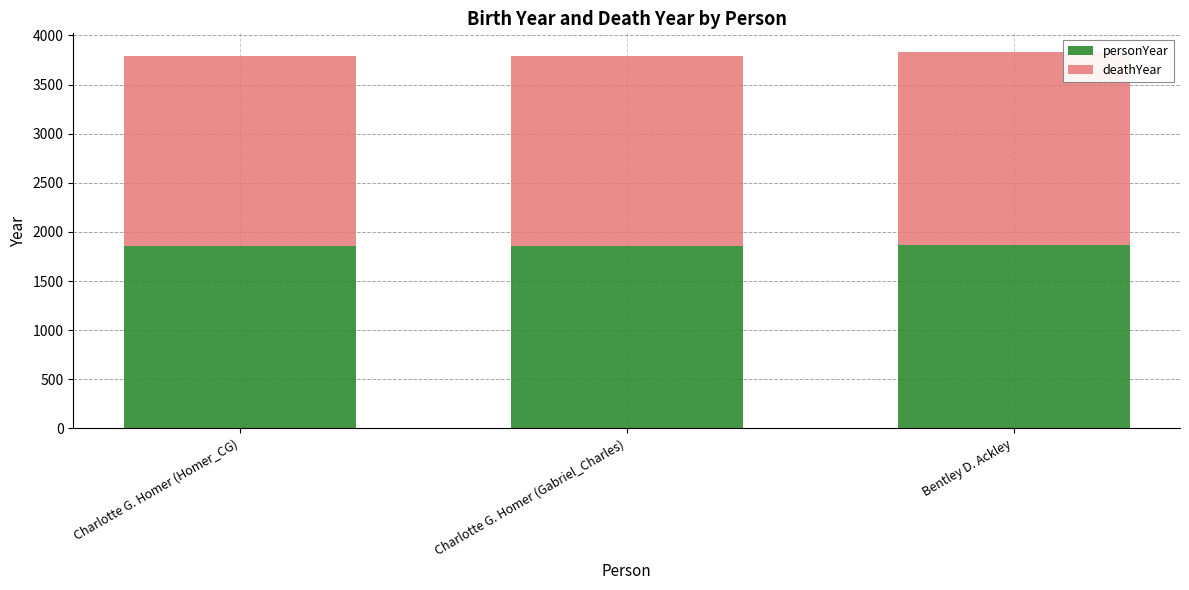

What is the maximum value for personYear?

1872